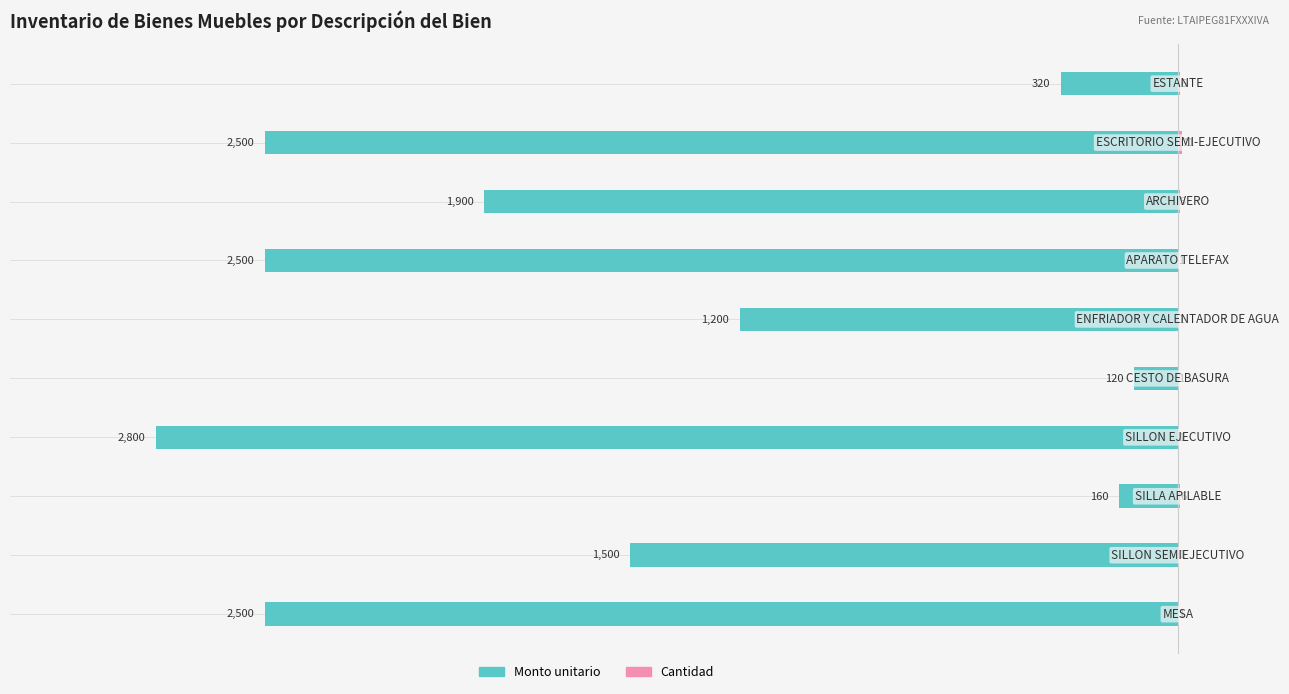

Between 4 and 0, which is larger?

4